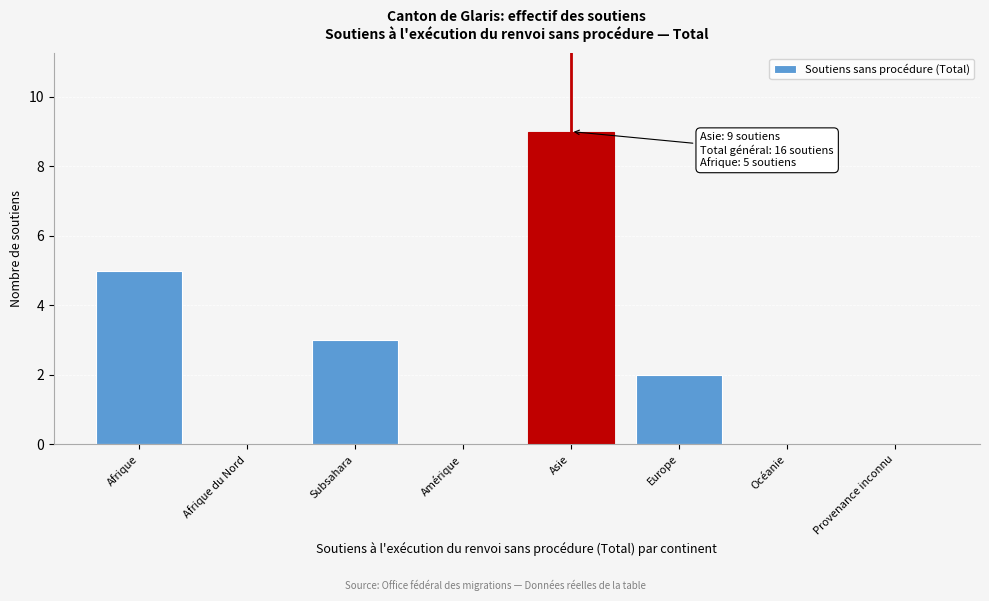

Reading right to left, what are all the values shown in this chart?

Provenance inconnu=0	Océanie=0	Europe=2	Asie=9	Amérique=0	Subsahara=3	Afrique du Nord=0	Afrique=5